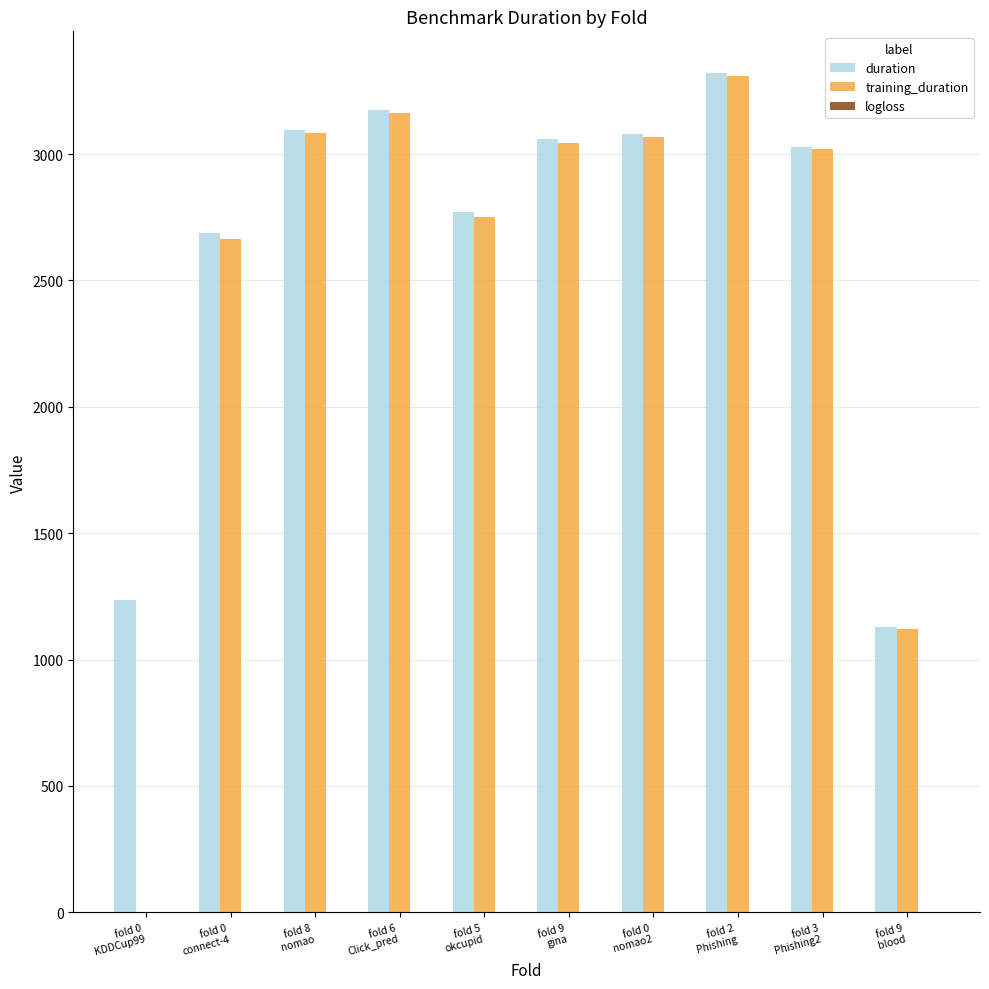

What is the sum of all training_duration values?

25221.5